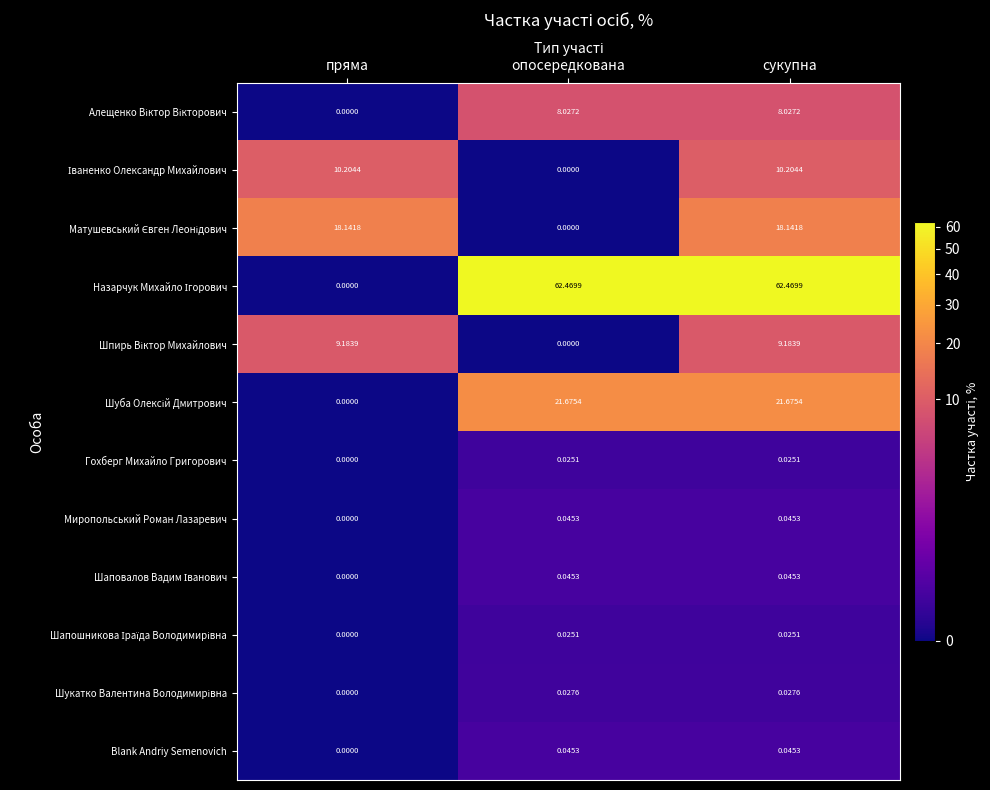

At which label is Гохберг Михайло Григорович closest to 0?

пряма